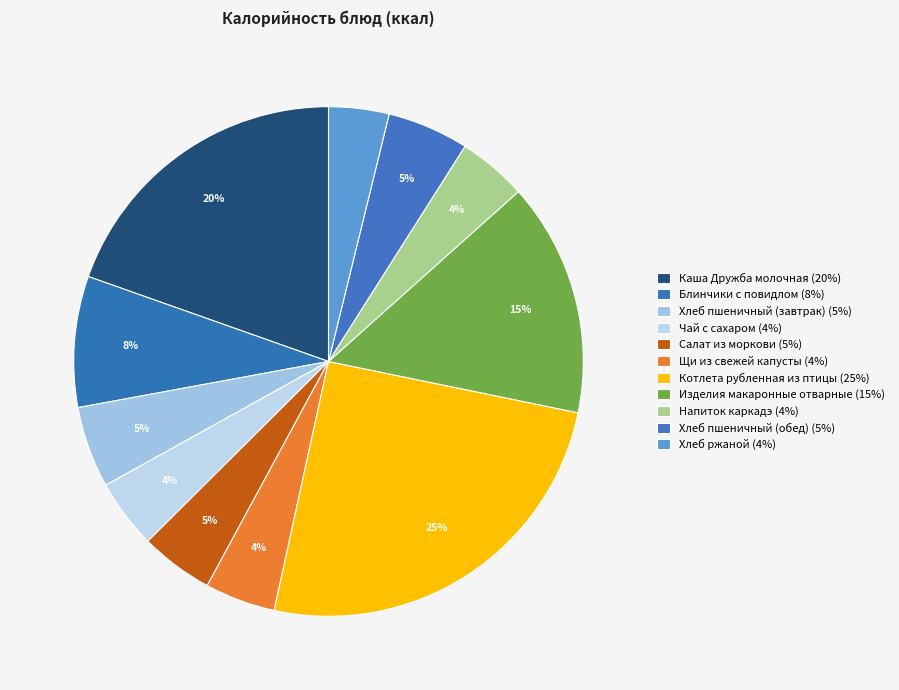

How many segments does this pie chart have?

11